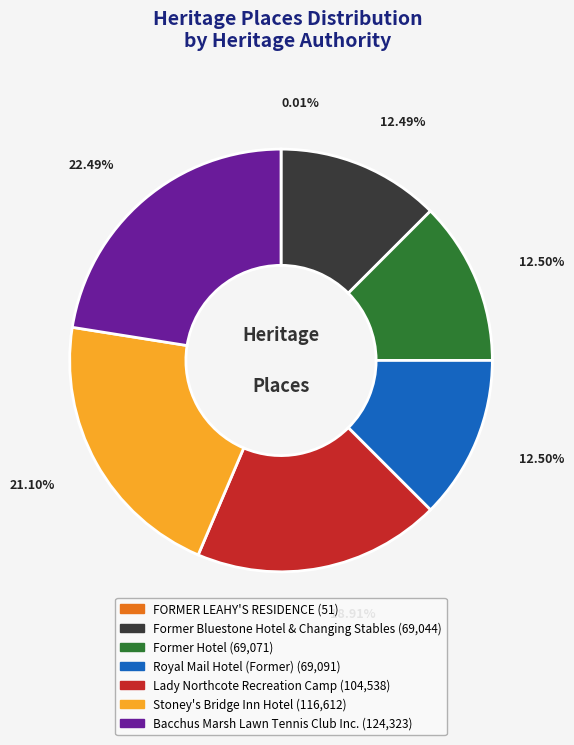

To the nearest percent, what is the average slice percentage?

14%